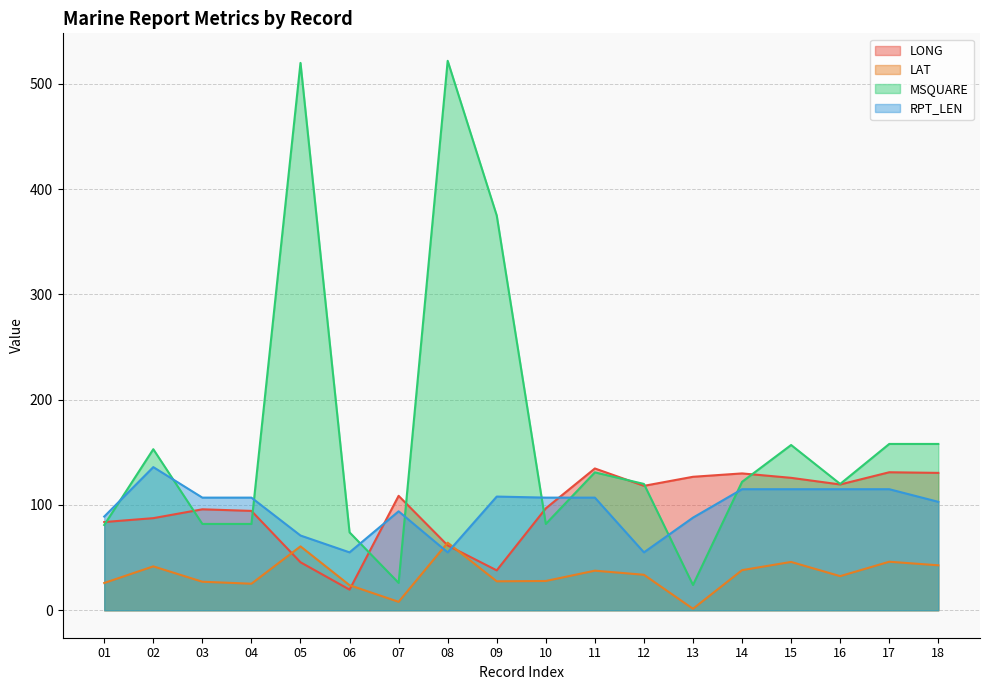

Is it true that LAT equals 37.6 at 11?

True